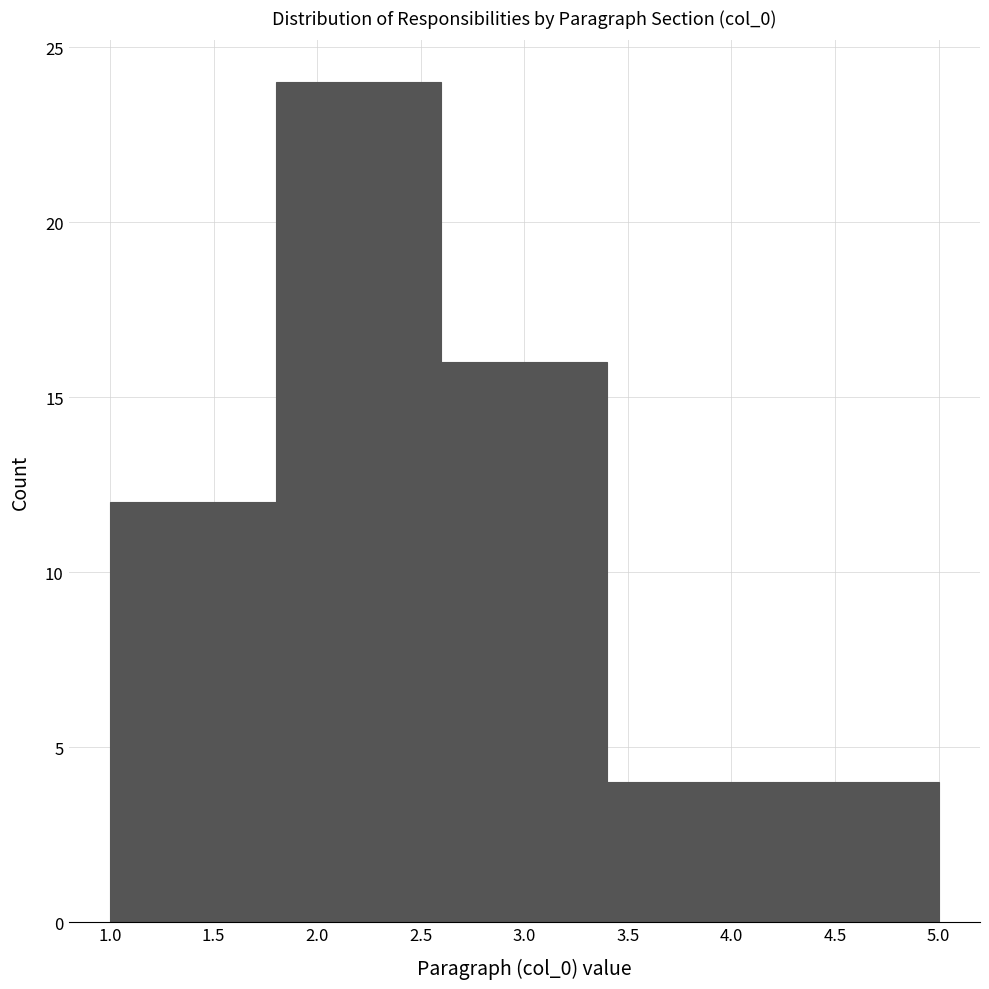

What is the height of the bar covering 4.2 to 5.0 on the x-axis? The values are not printed on the chart, so give them approximately, as read against the axis.

4